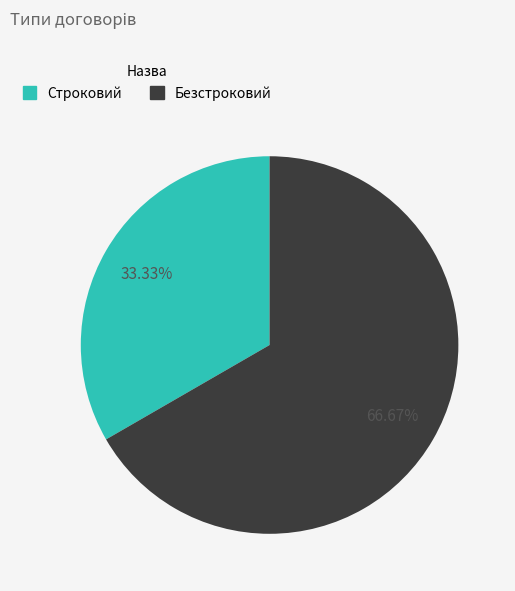

Approximately how many times larger is the value at Строковий compared to Безстроковий?

0.5